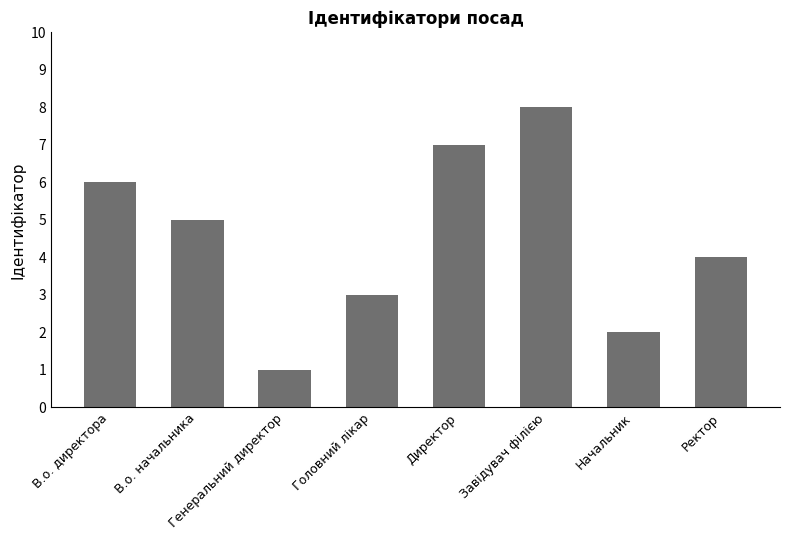

Reading right to left, transcribe all the data shown in this chart.

4	2	8	7	3	1	5	6